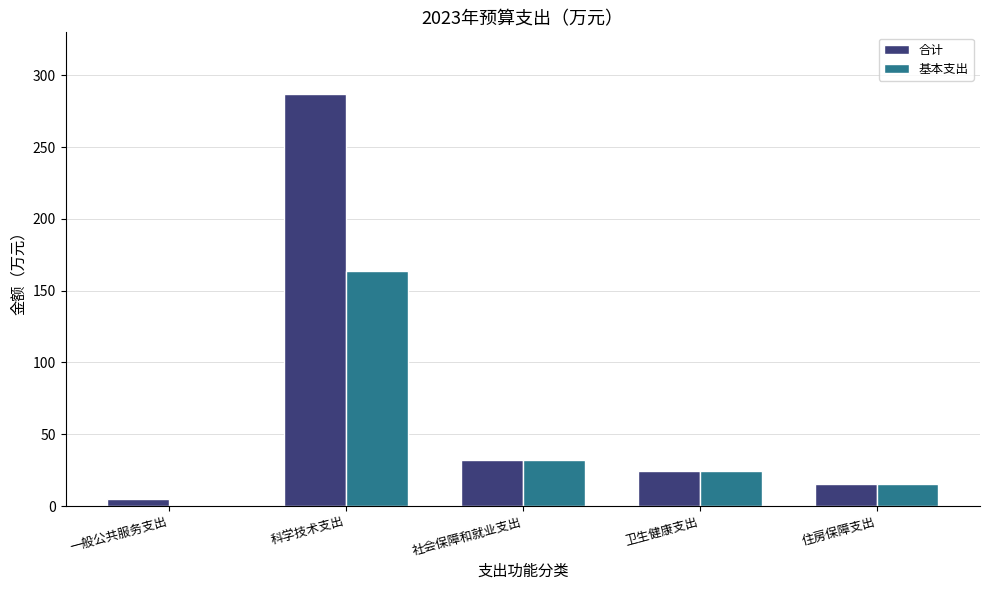

Which series changed the most between 一般公共服务支出 and 卫生健康支出?

基本支出